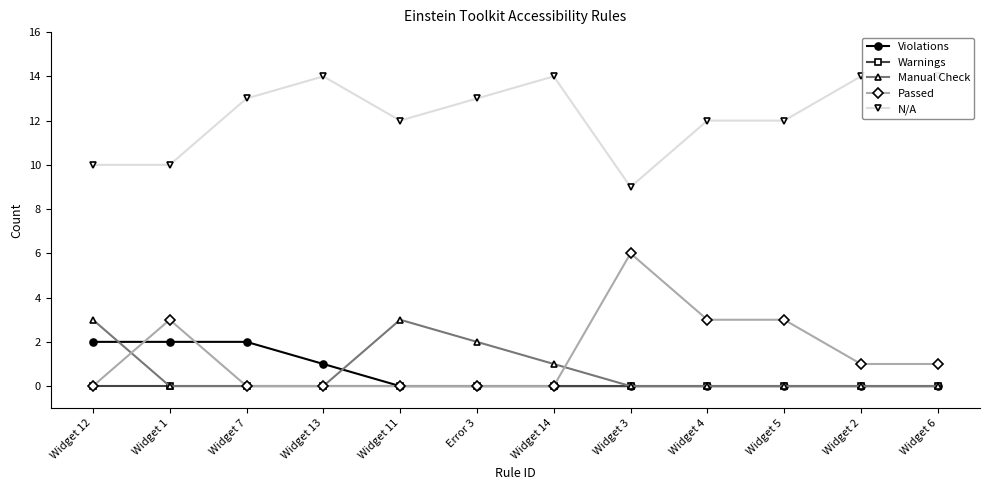

How many lines are shown in the chart?

5